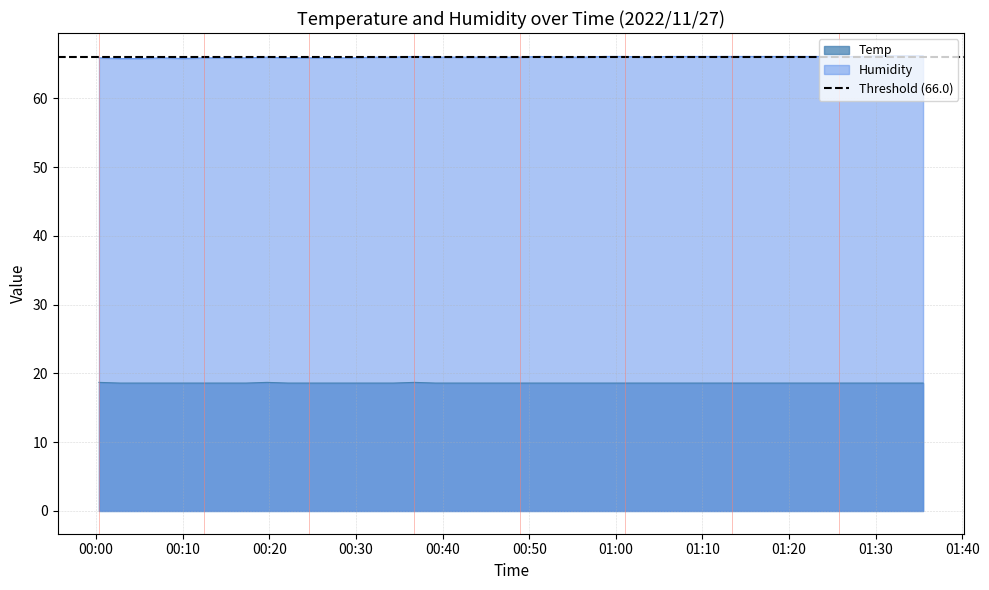

At which label is Temp closest to 18?

2022/11/27 00:02:45